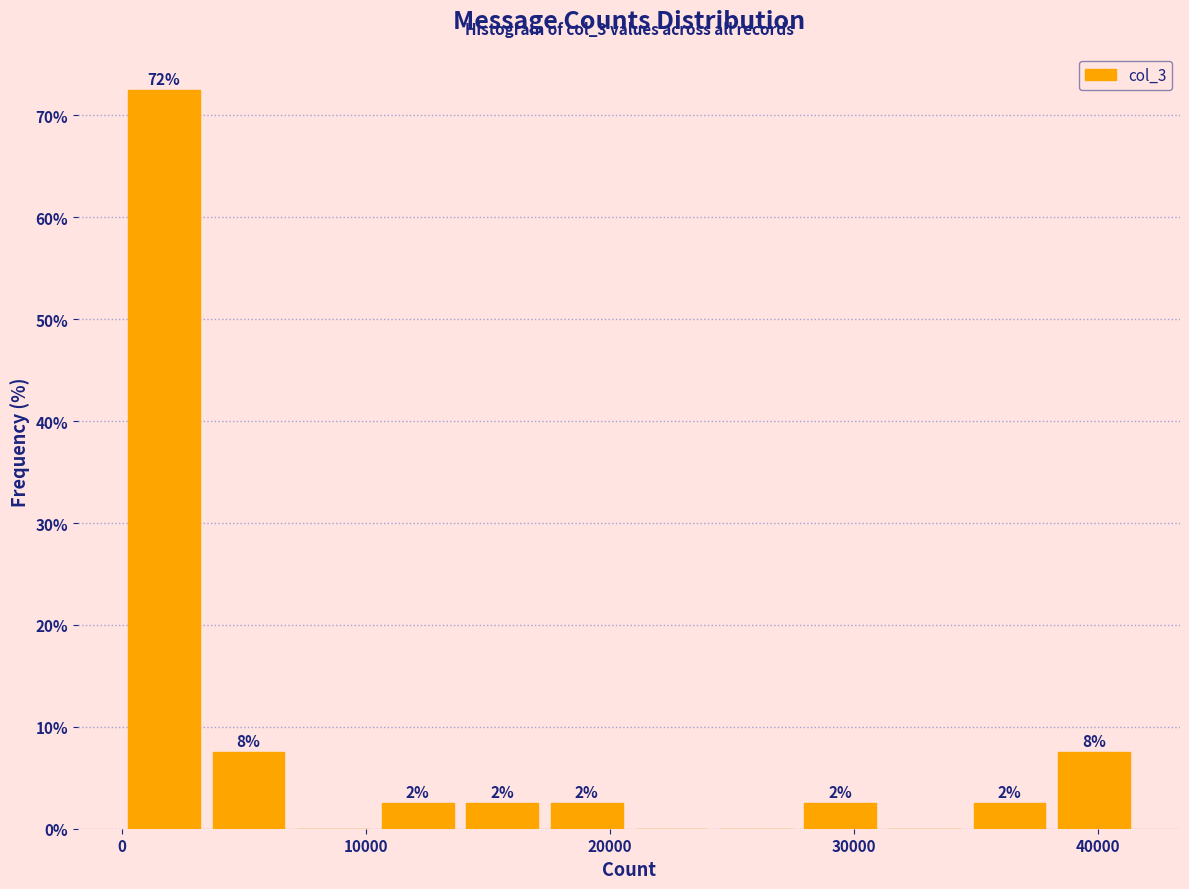

Around what value on the x-axis is the tallest bar? Give the approximate position of its centre, as read against the axis.

2000